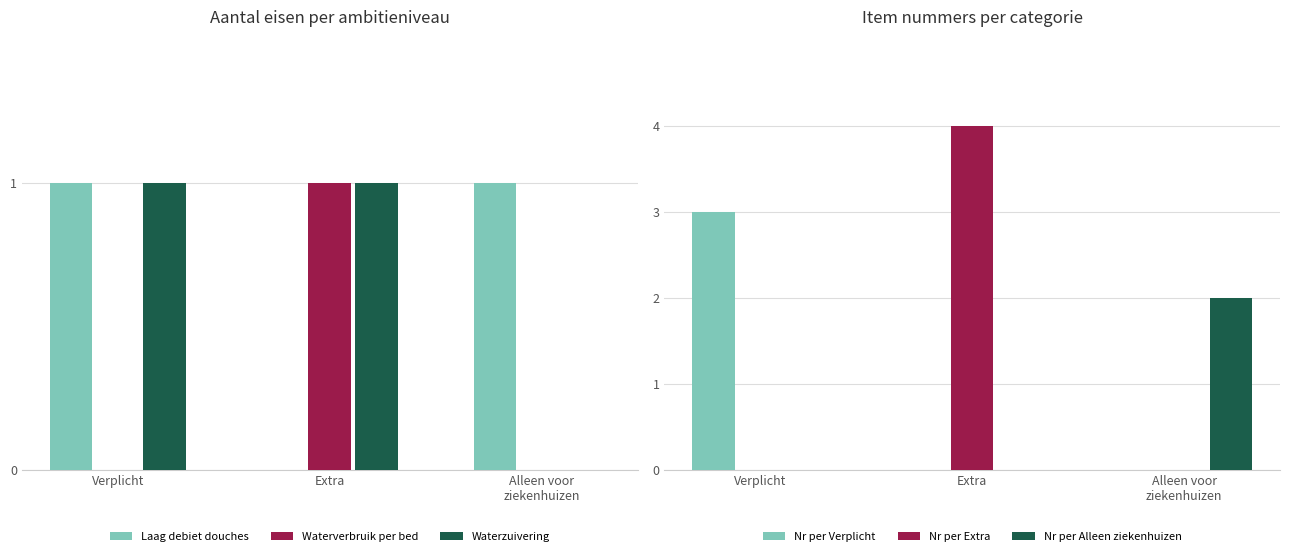

What is the label of the 1st bar from the left?

Verplicht